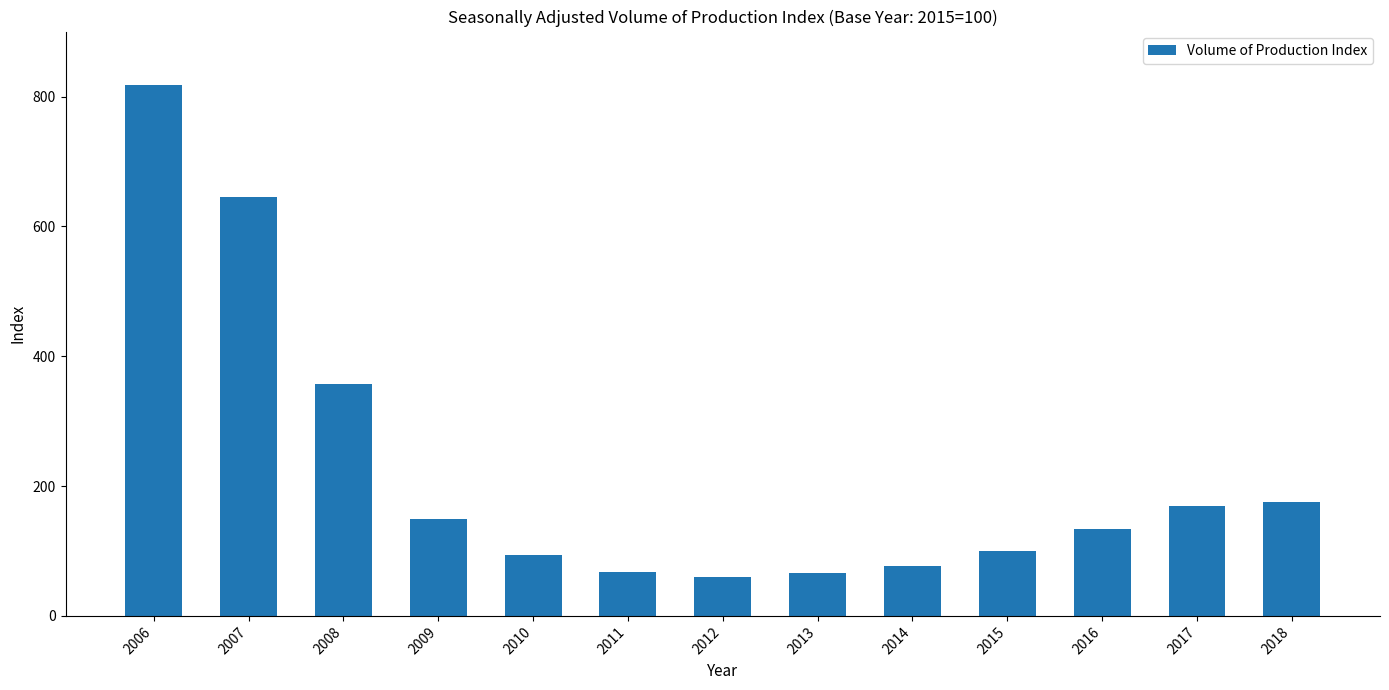

What value does the data have at 2014?

77.2